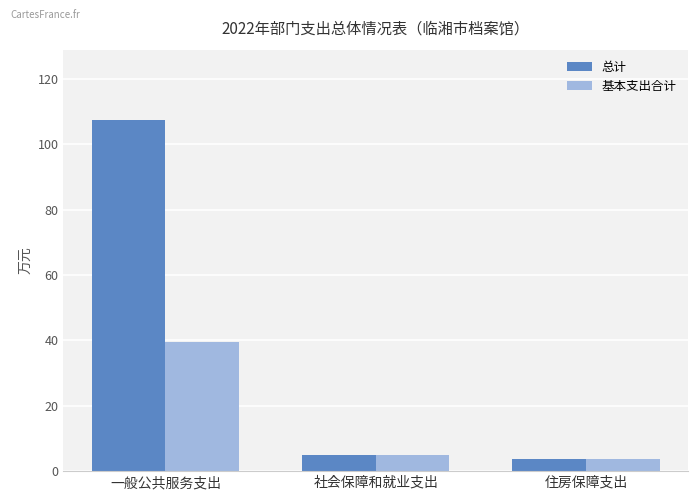

What is the label of the 1st bar from the right?

住房保障支出